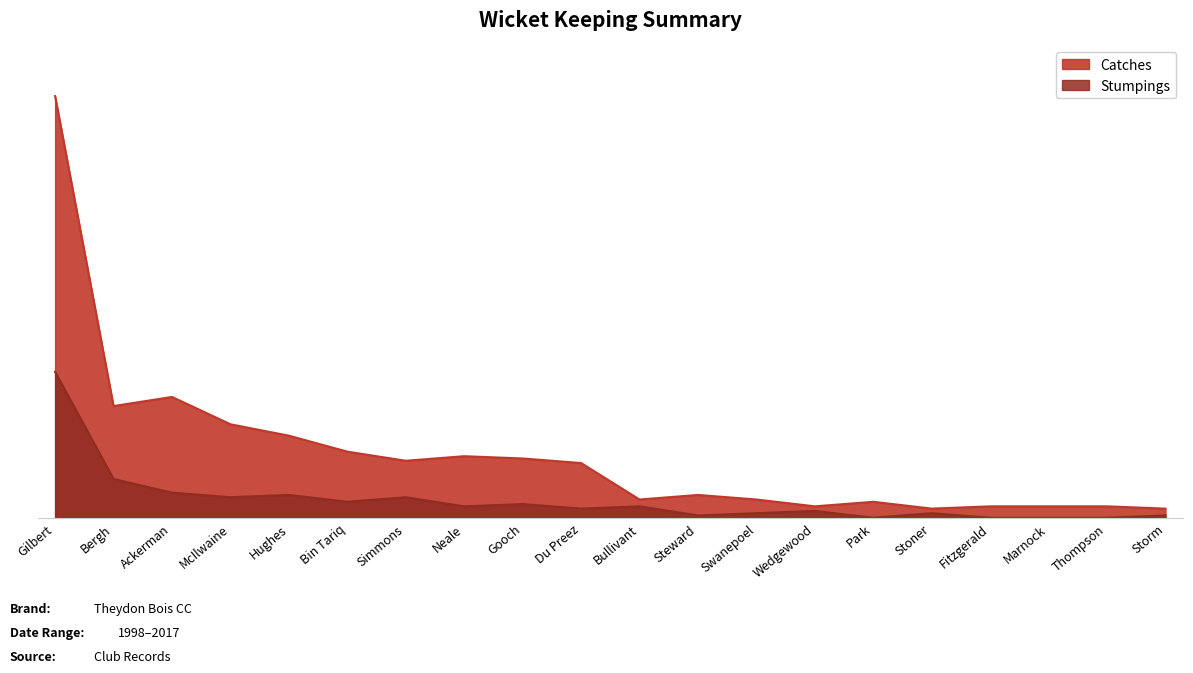

True or false: Stumpings has more than 2 interior local peaks.

True